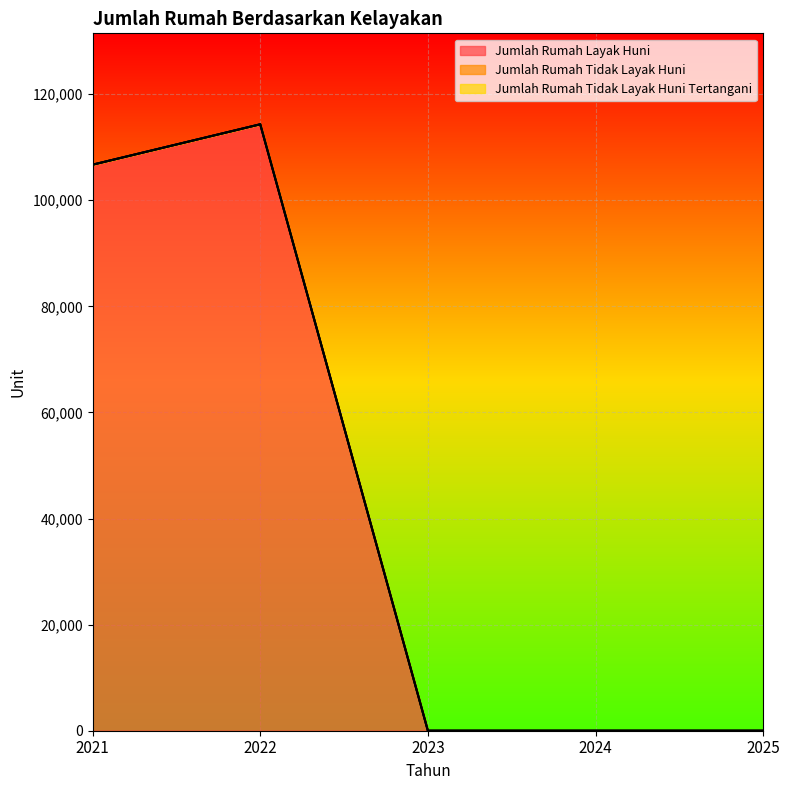

What are all the series names shown in the legend?

Jumlah Rumah Layak Huni, Jumlah Rumah Tidak Layak Huni, Jumlah Rumah Tidak Layak Huni Tertangani